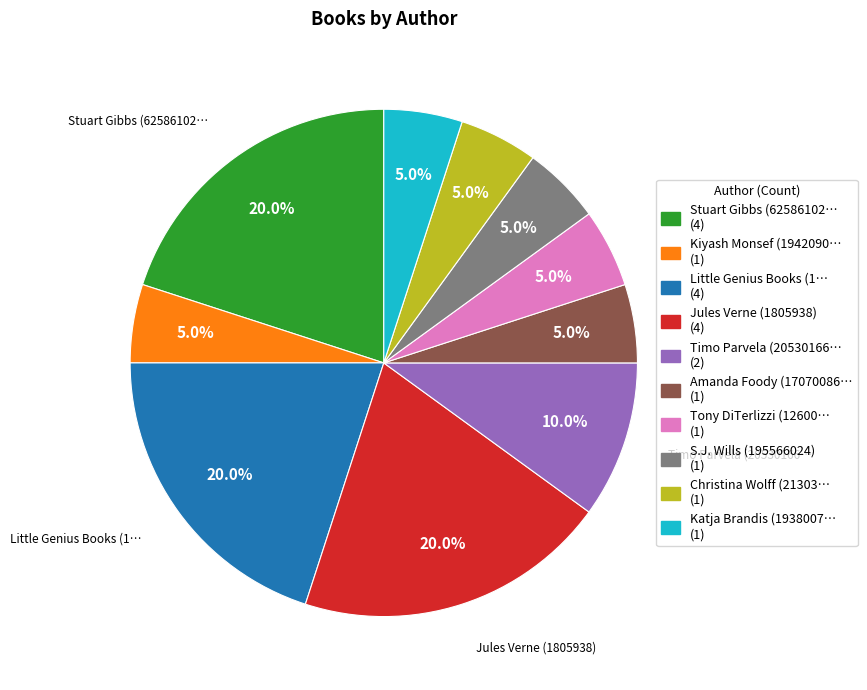

Does any single category account for the majority?

No